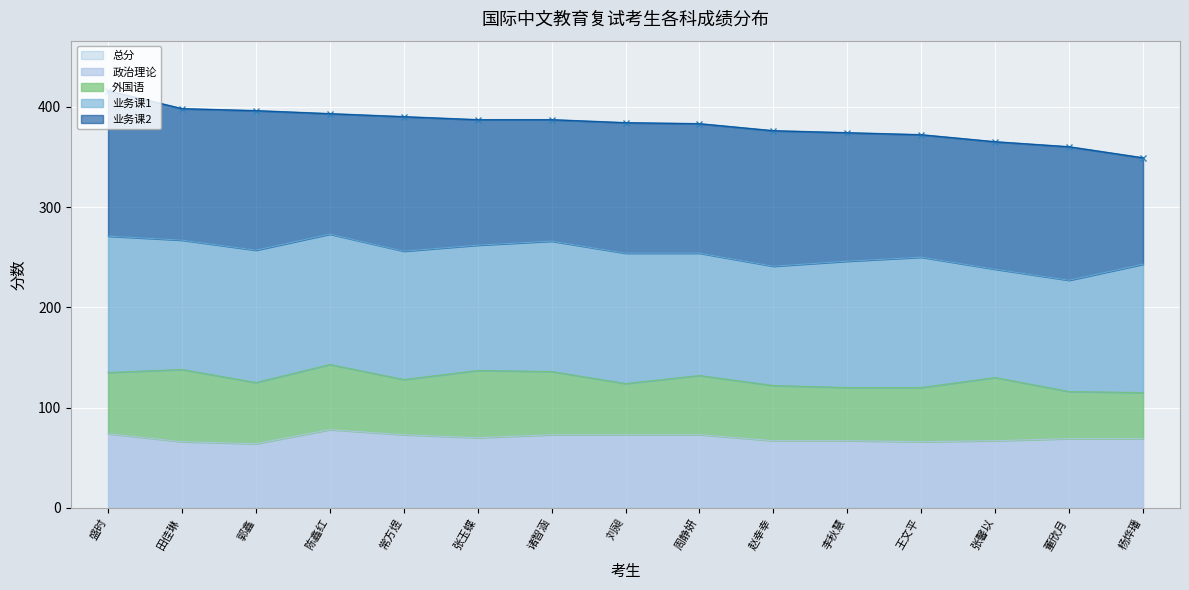

What position from the left is 诸智涵?

7